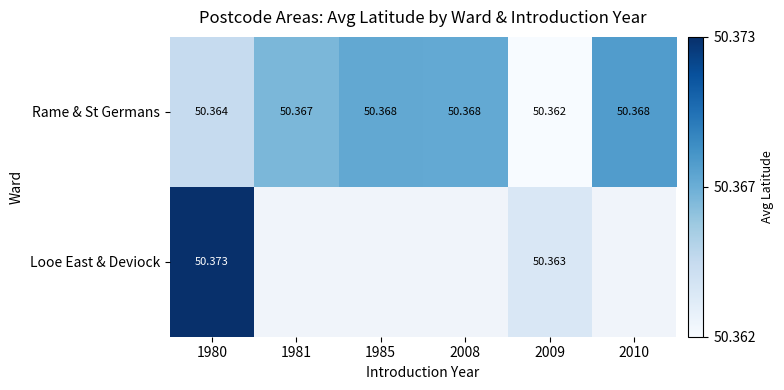

Which series has the largest total across all categories?

Rame & St Germans